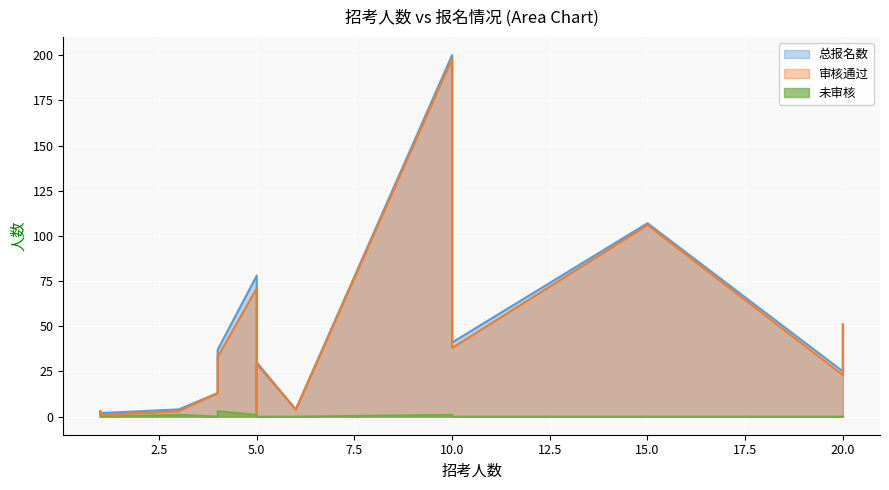

At how many categories does at least one series exceed 80?

2